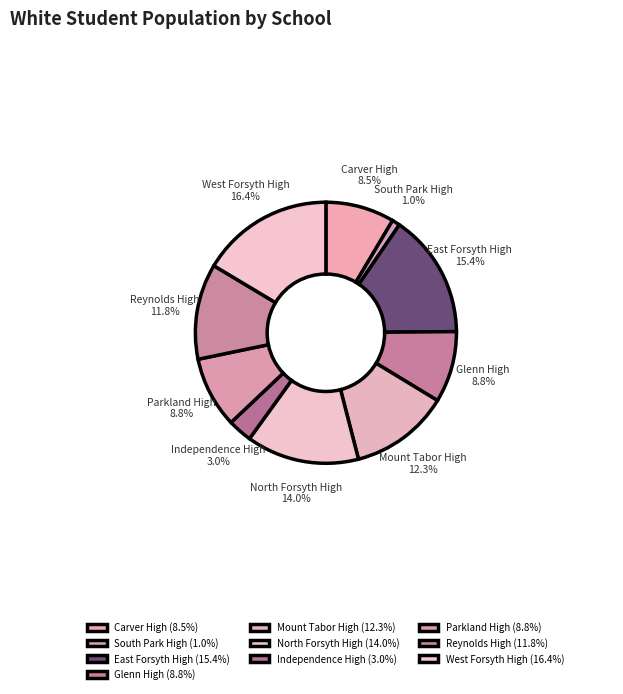

What is the ratio of the value at Independence High to the value at Parkland High?

0.3